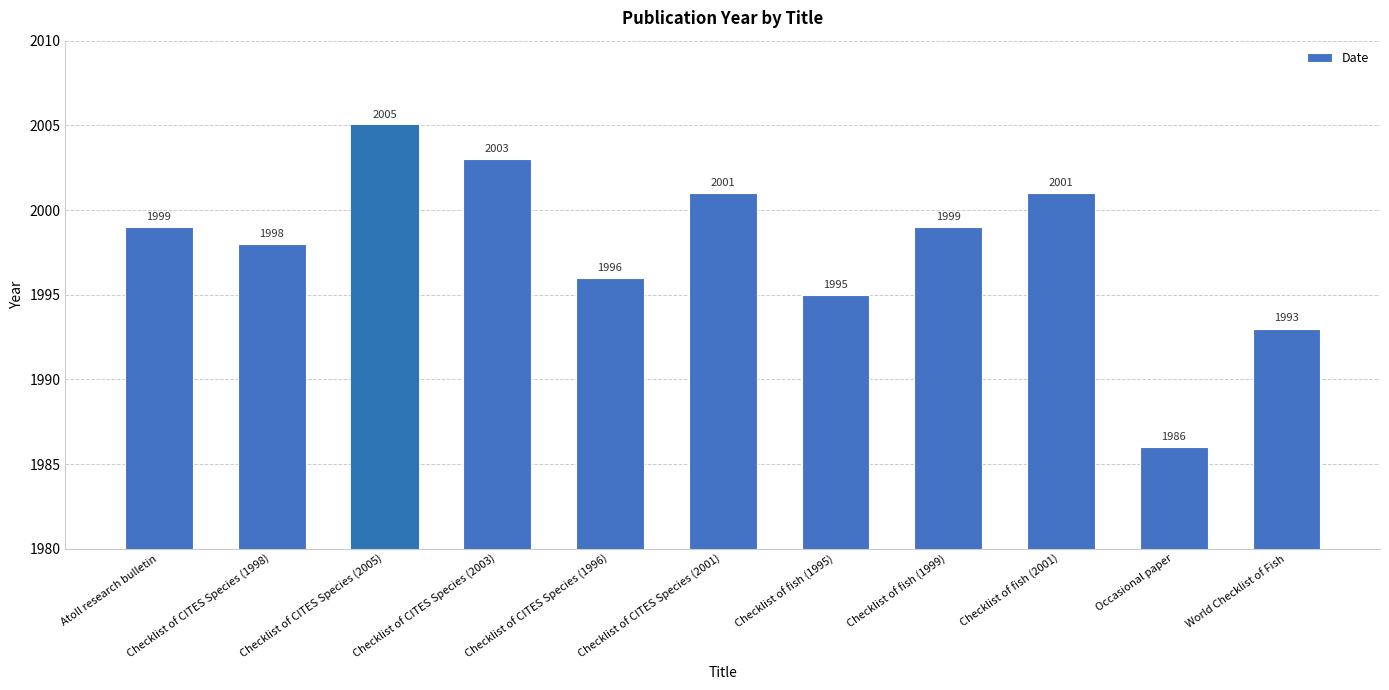

Where is the data nearest to the value 1995?

Checklist of fish (1995)